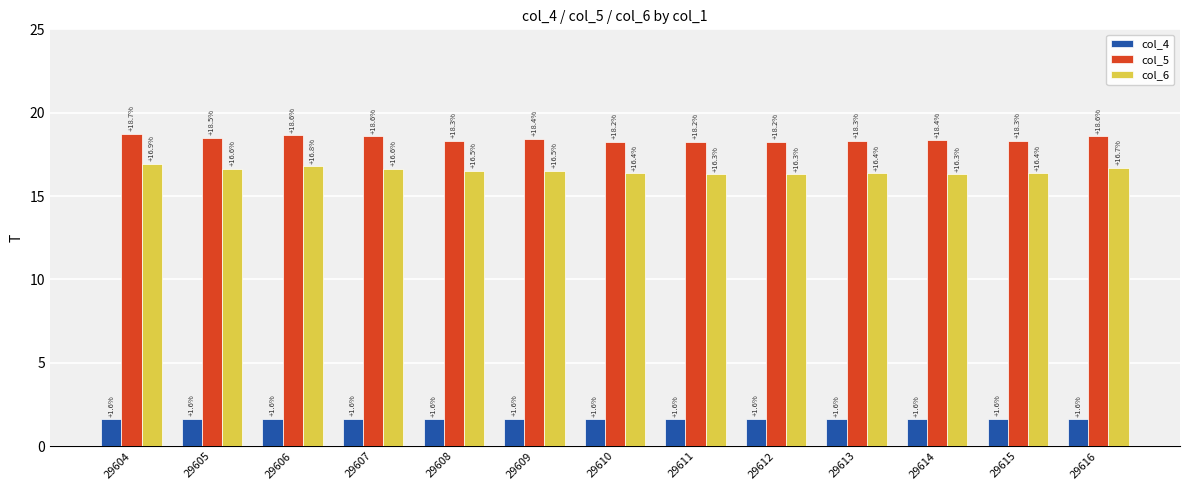

Rank the series by their maximum value, from lowest to highest.

col_4, col_6, col_5